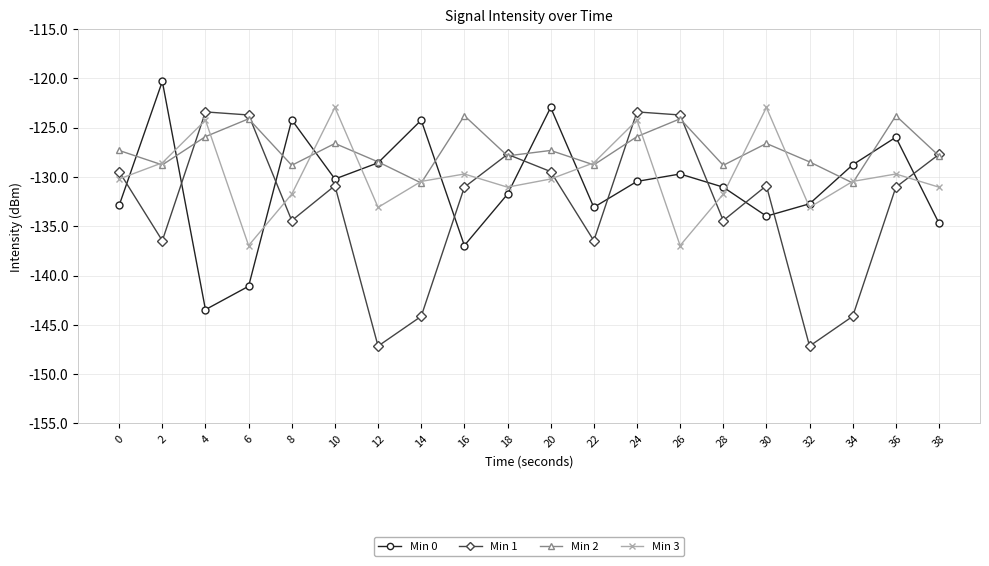

What is the spread (max minus min) of values at 10?

7.9